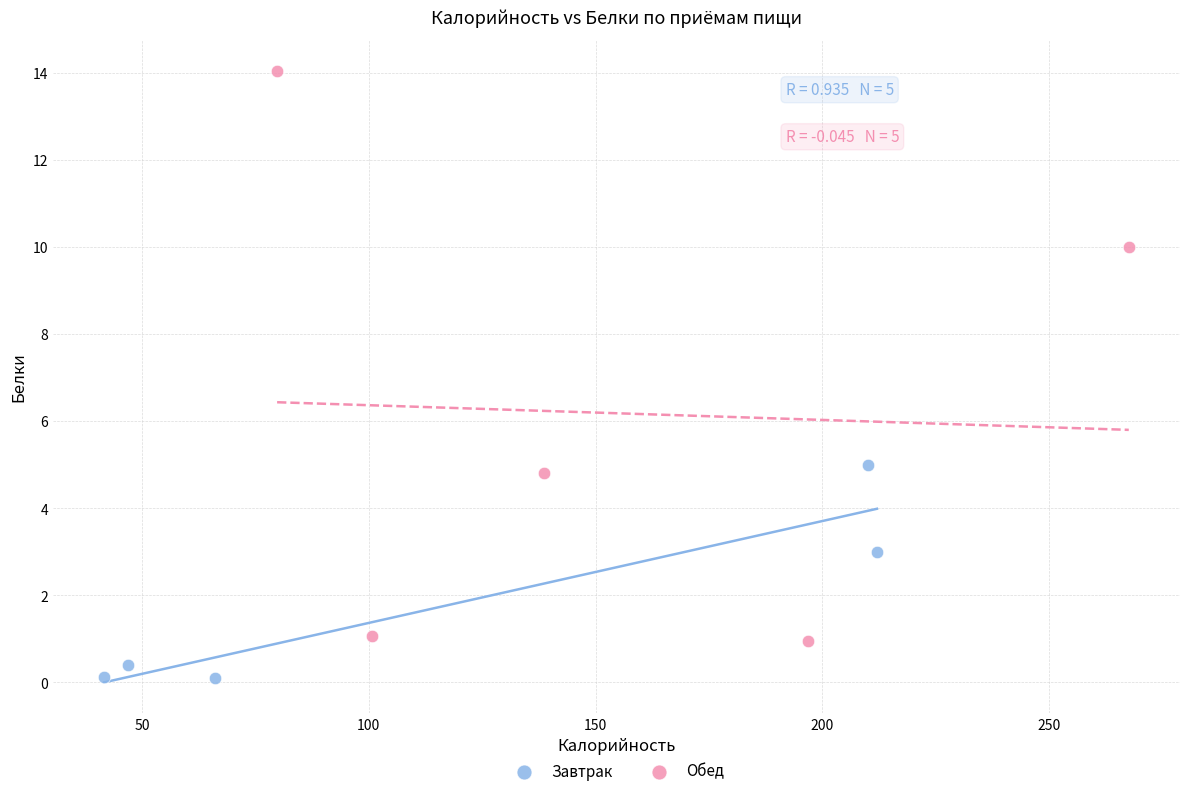

Which series contains the lowest Y value?

Завтрак